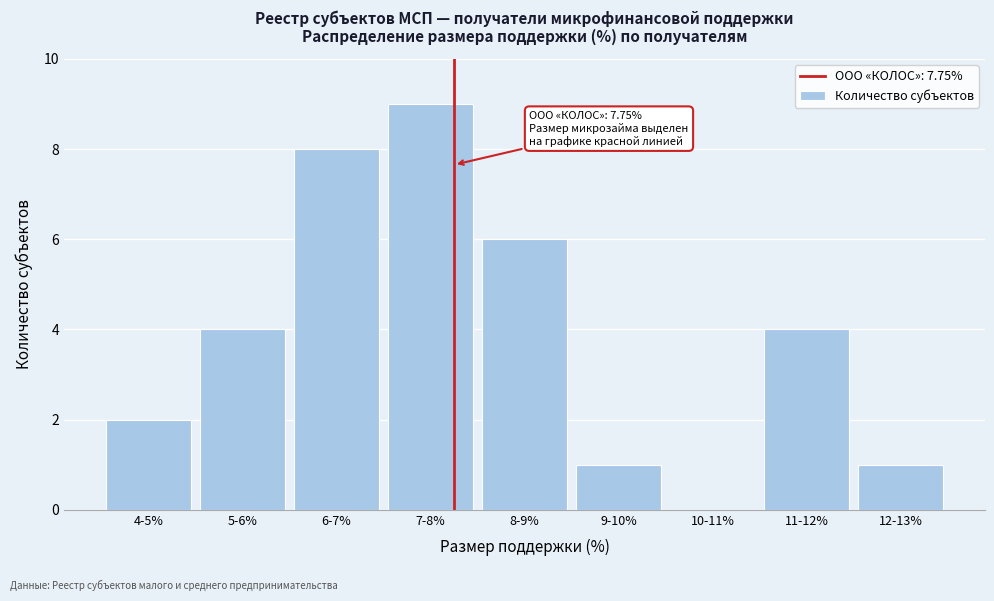

Reading left to right, transcribe all the data shown in this chart.

4-5%=2	5-6%=4	6-7%=8	7-8%=9	8-9%=6	9-10%=1	10-11%=0	11-12%=4	12-13%=1